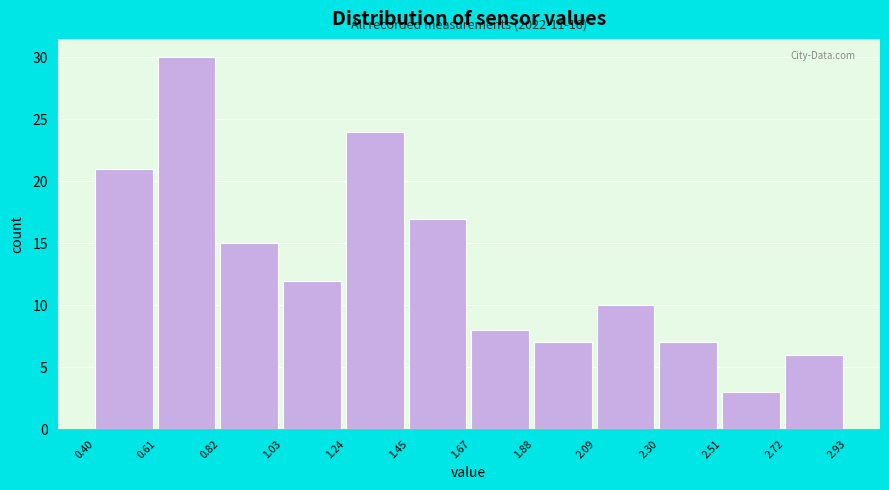

Over which range of the x-axis is the bar tallest?

0.61 to 0.82